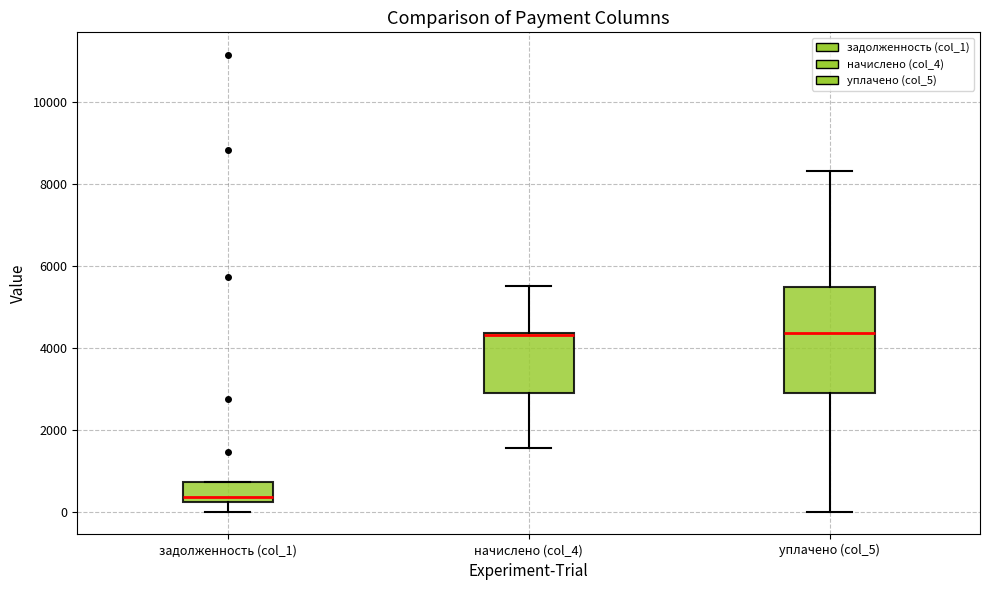

Where is the lower edge of the box for начислено (col_4) on the y-axis? The values are not printed on the chart, so give them approximately, as read against the axis.

2800